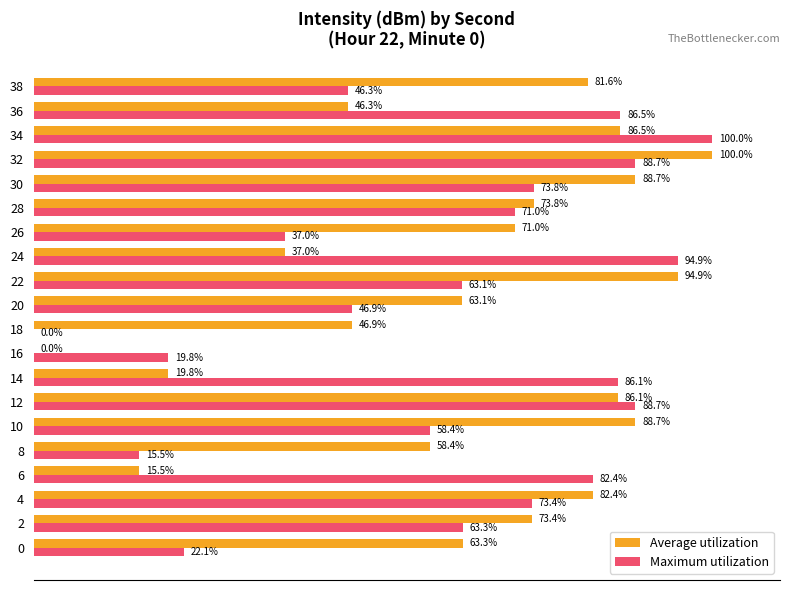

Which series has the largest total across all categories?

Average utilization